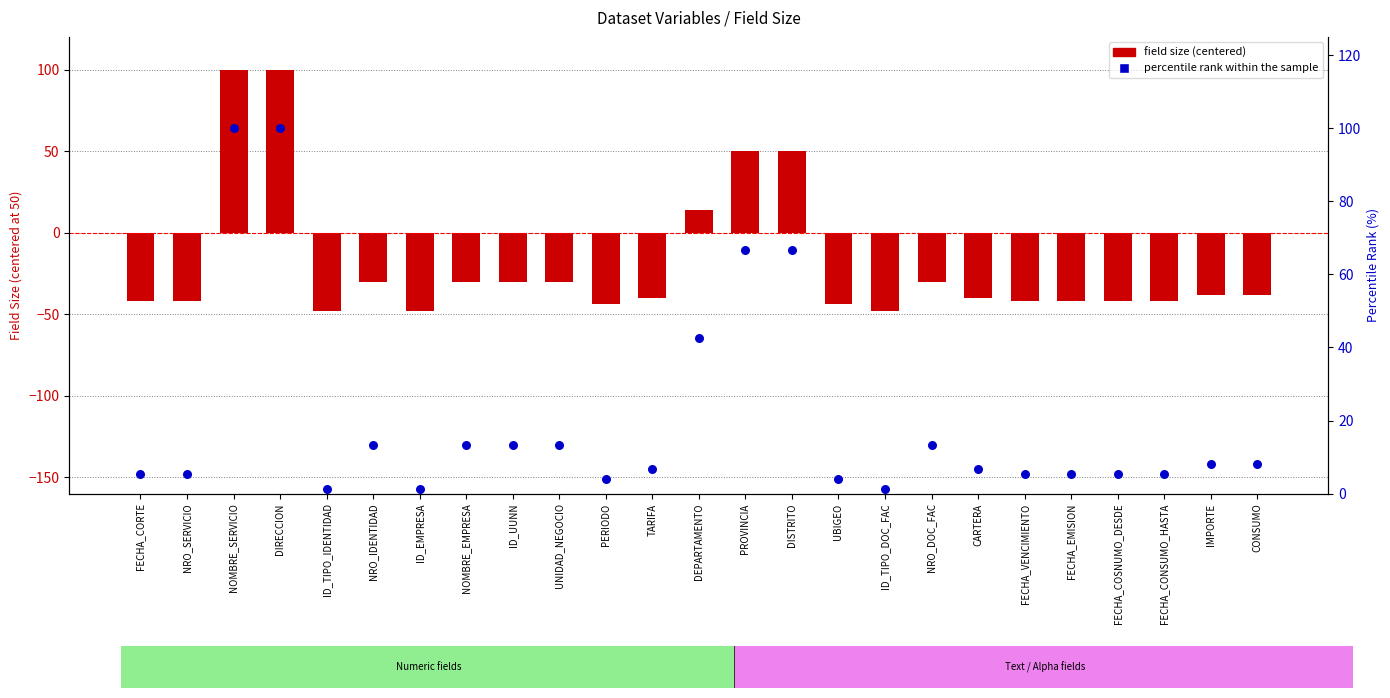

Is the value of field size (centered) at ID_UUNN greater than the value of percentile rank within the sample at NRO_SERVICIO?

No